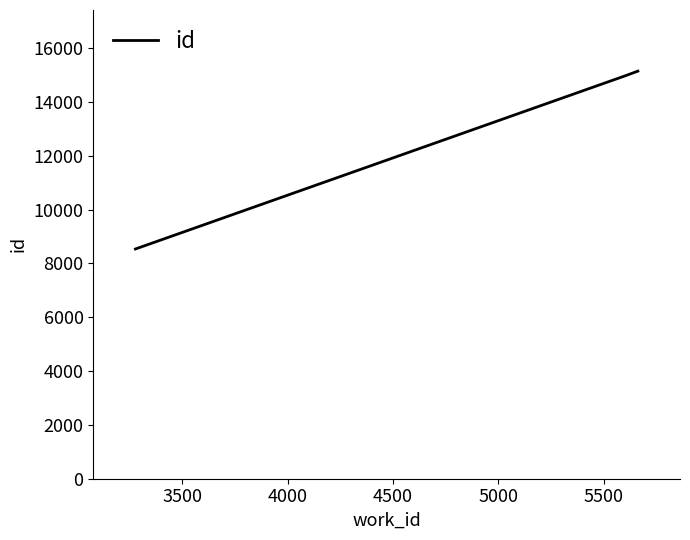

How many lines are shown in the chart?

1